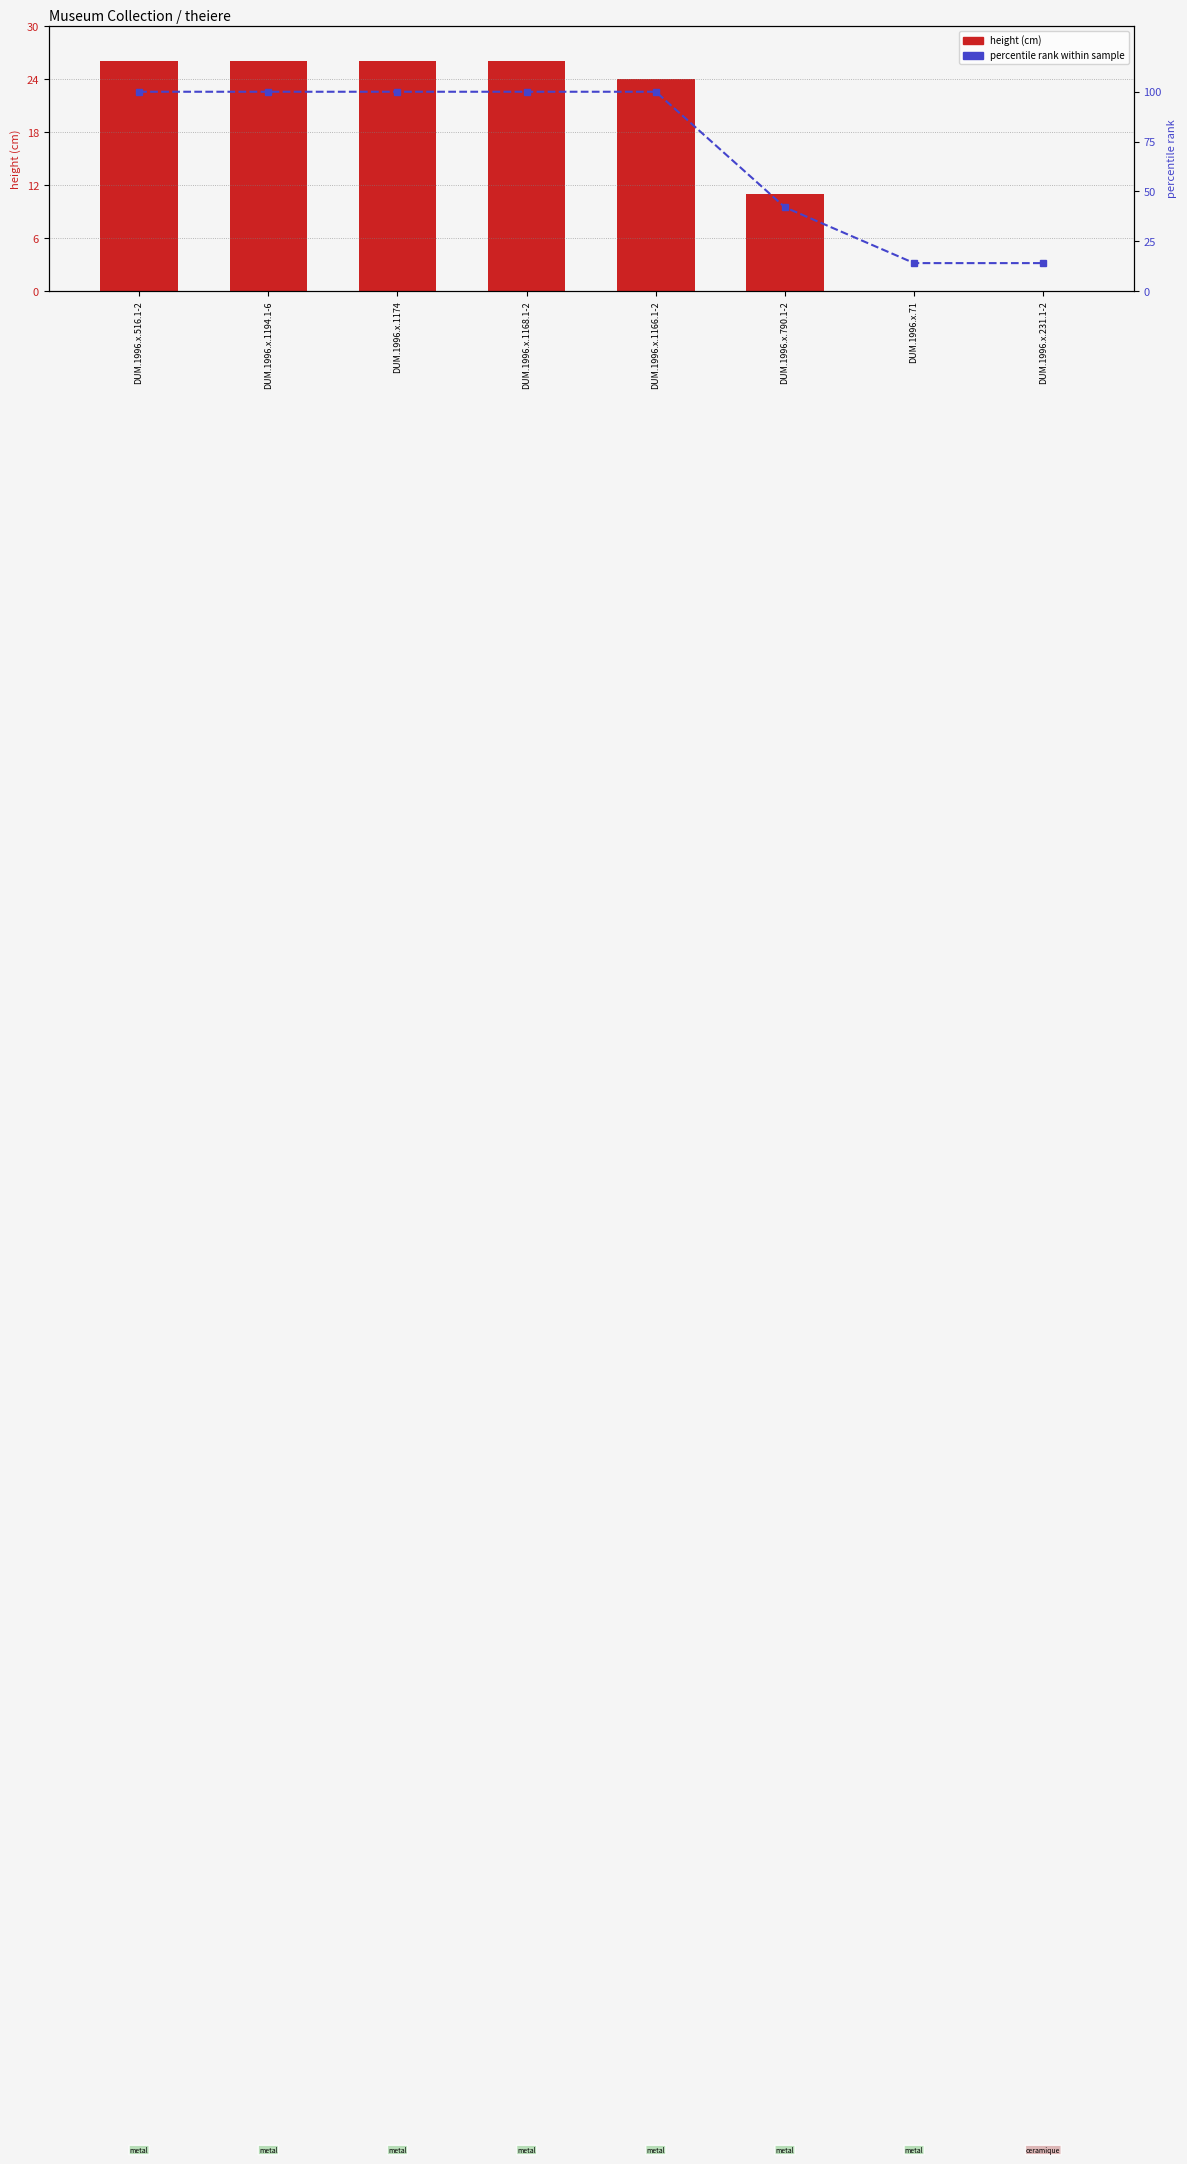

What are all the series names shown in the legend?

height (cm), percentile rank within sample